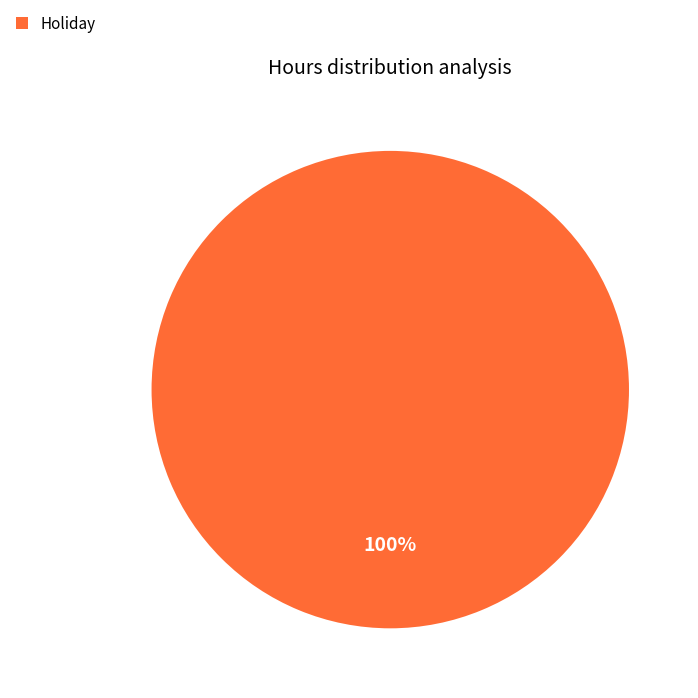

Is it true that Holiday is 100% of the pie?

True